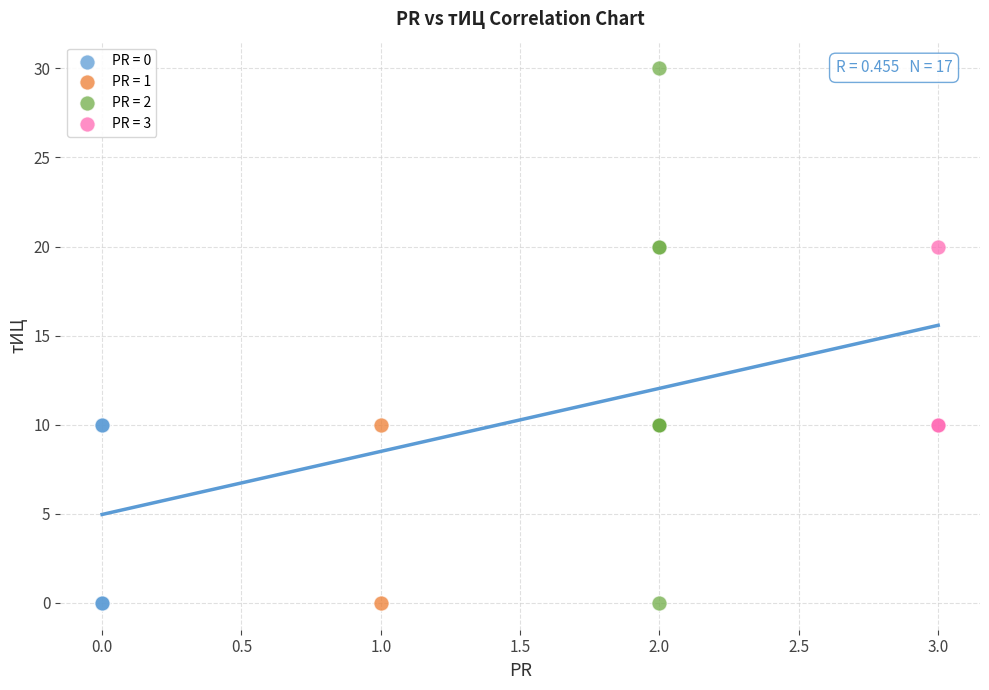

What are all the series names shown in the legend?

PR = 0, PR = 1, PR = 2, PR = 3